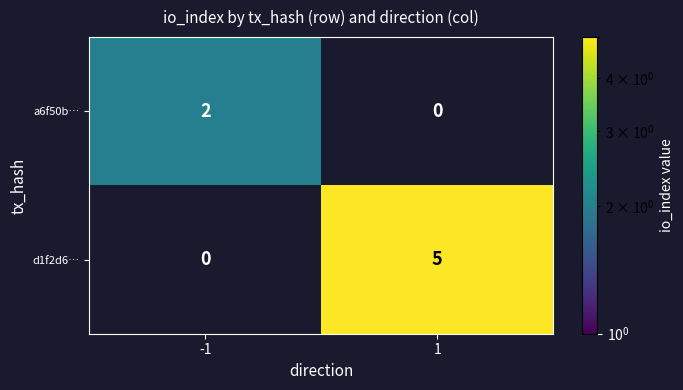

How many values in the d1f2d6… series are below 5?

1